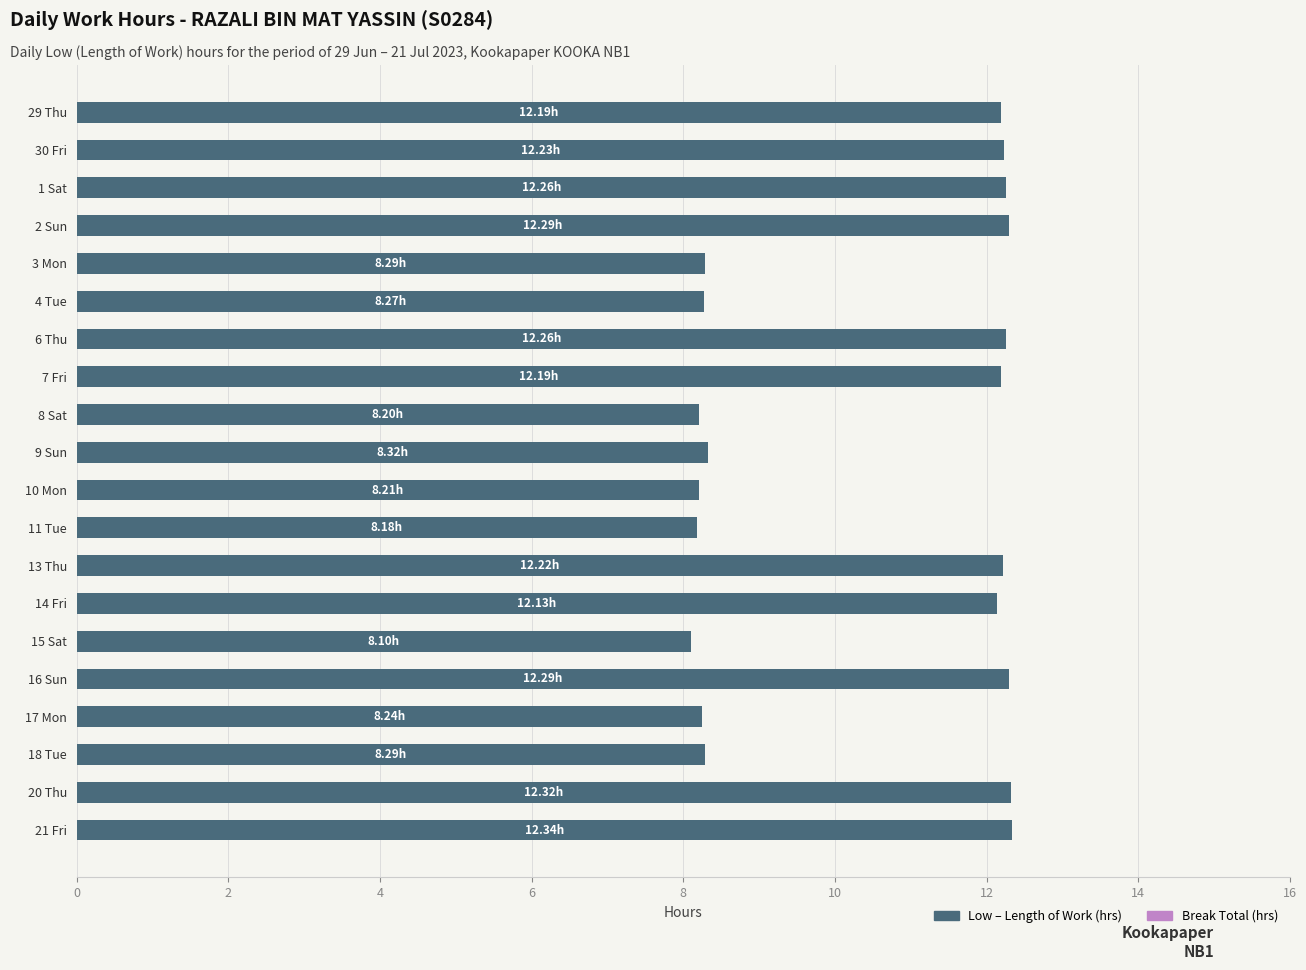

What is the difference between the maximum and minimum values?

4.2